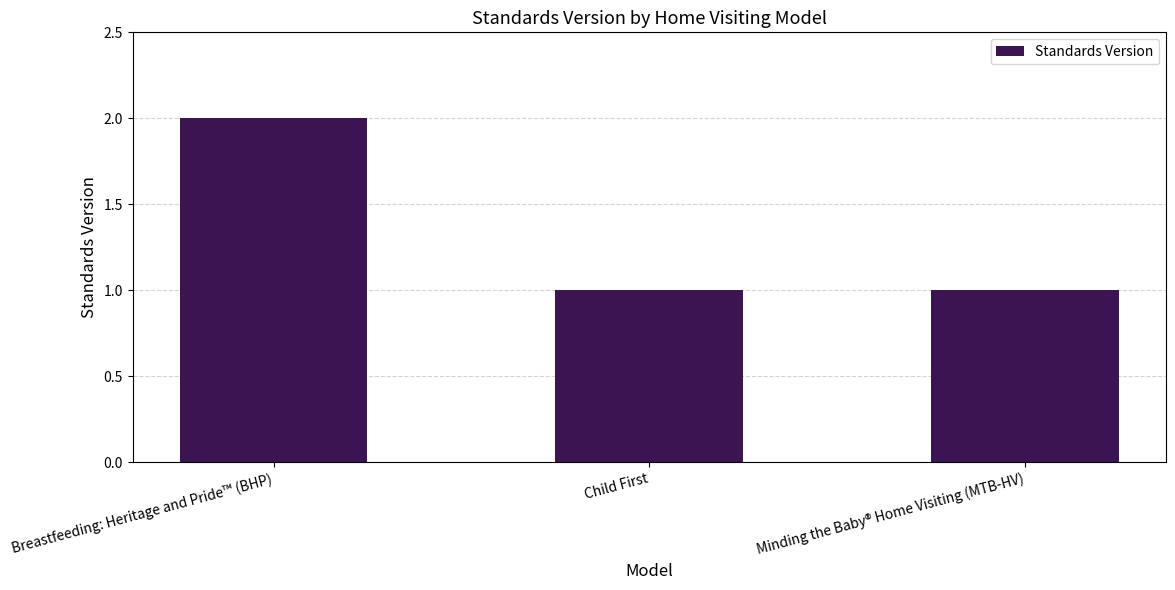

Read the value at Minding the Baby® Home Visiting (MTB-HV).

1